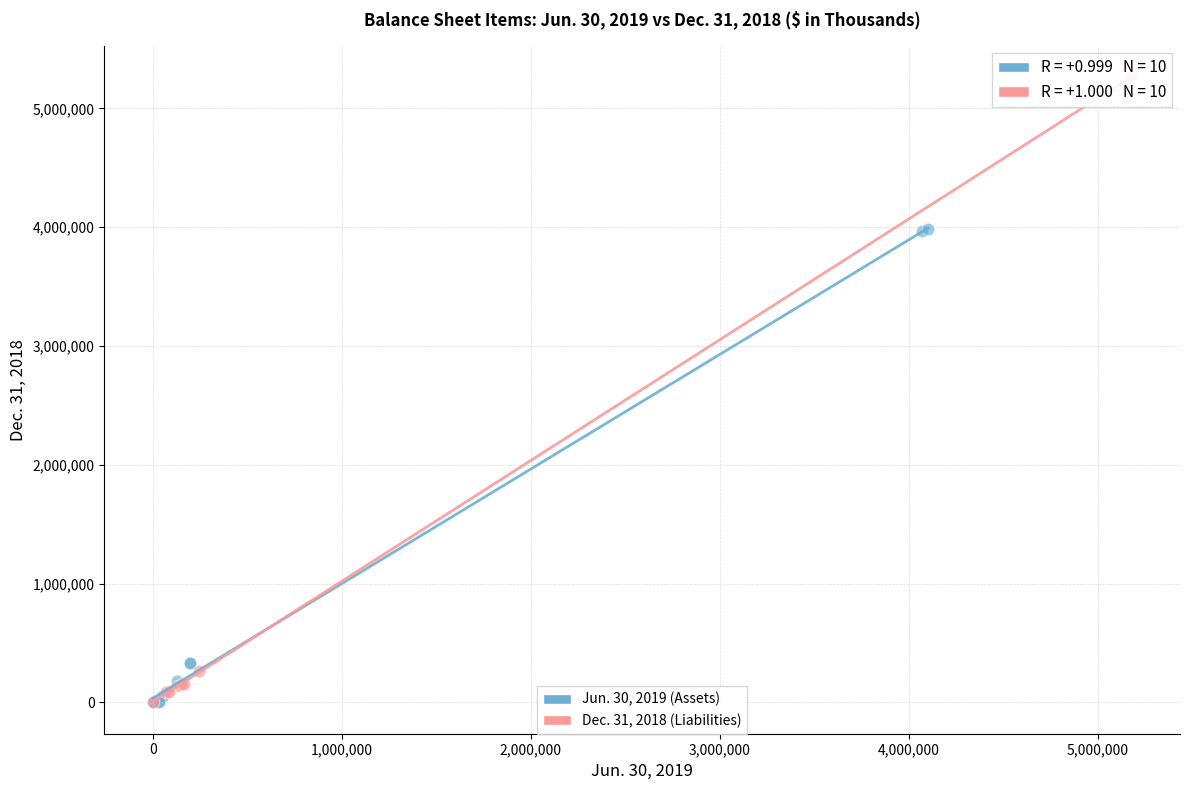

What are all the series names shown in the legend?

Jun. 30, 2019 (Assets), Dec. 31, 2018 (Liabilities)